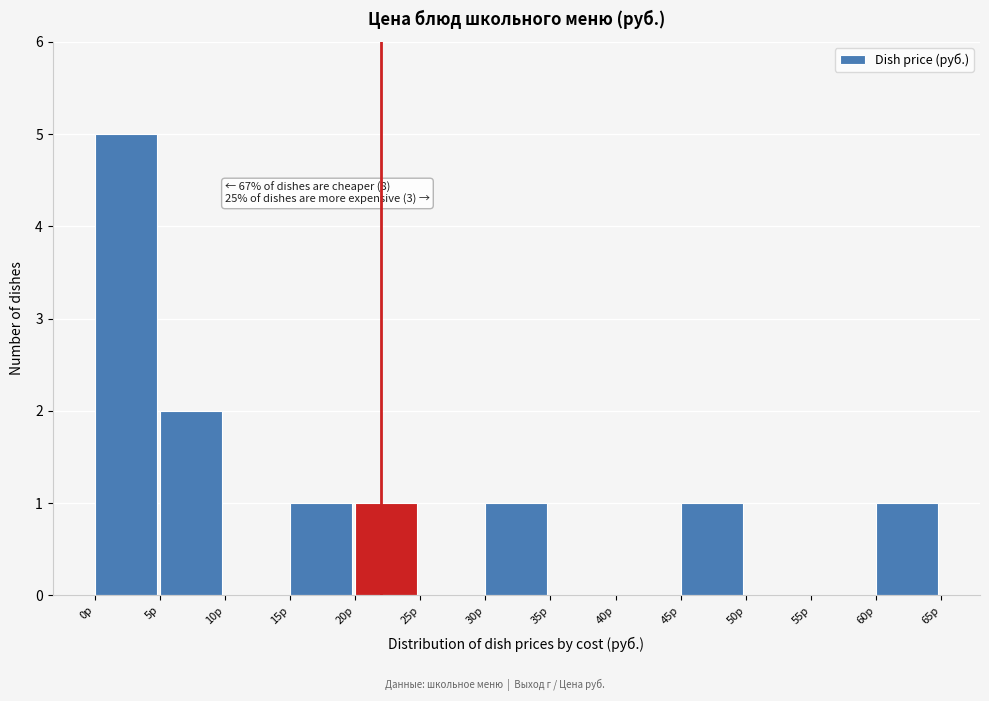

Which range on the x-axis has the tallest bar?

0 to 5